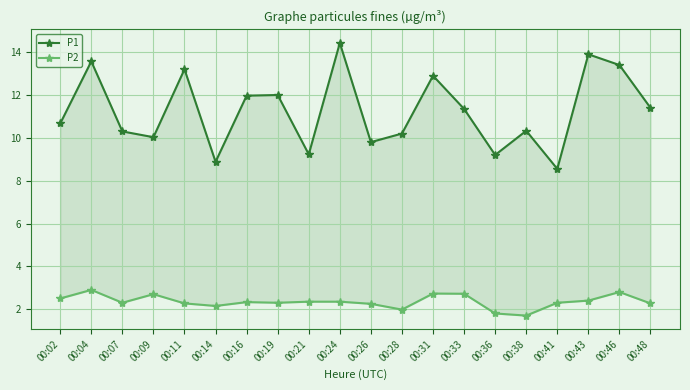

What is the spread (max minus min) of values at 00:07?

8.0